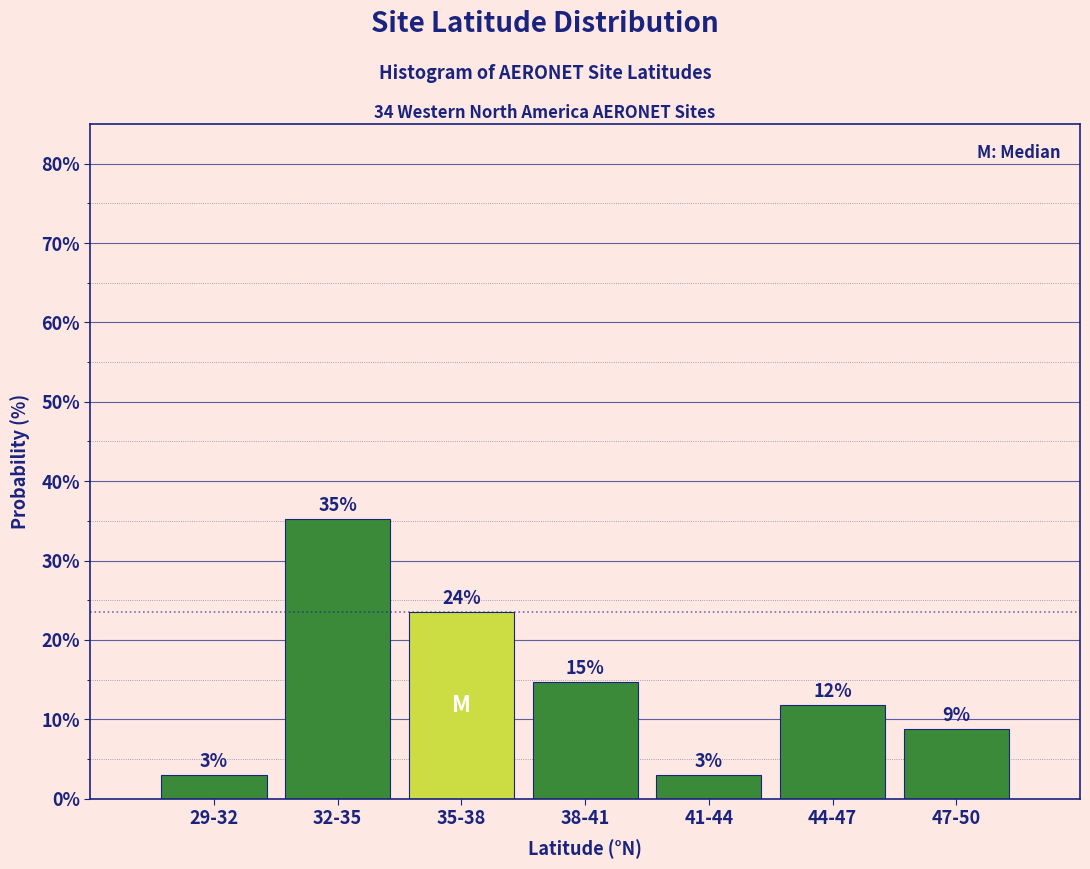

How many bars are there in total?

7